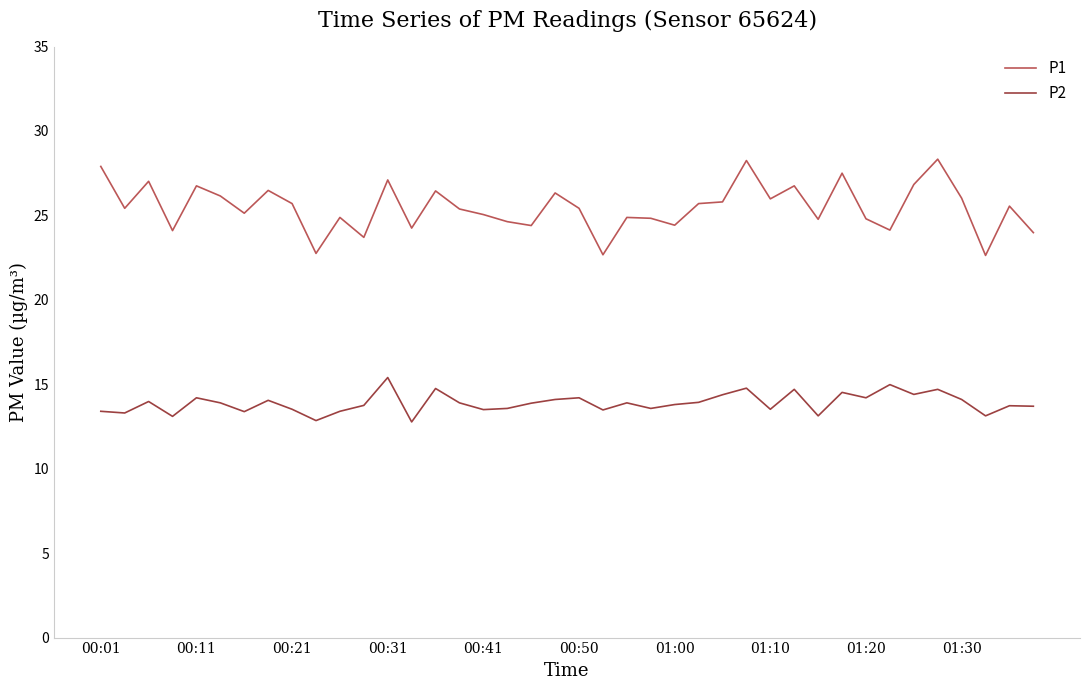

Which series has the largest total across all categories?

P1